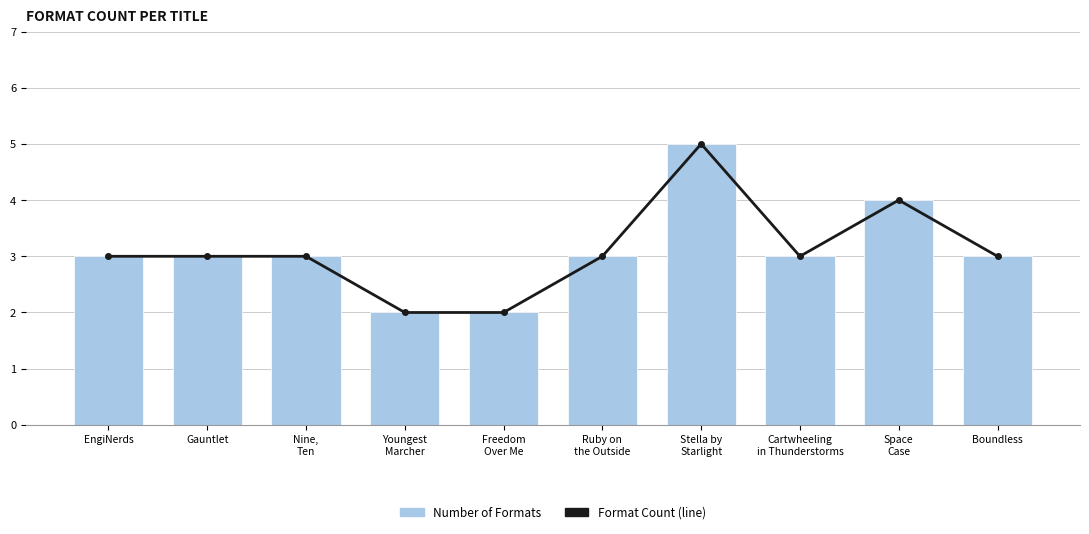

What is the value of the Format Count (line) bar at the 8th from the left?

3